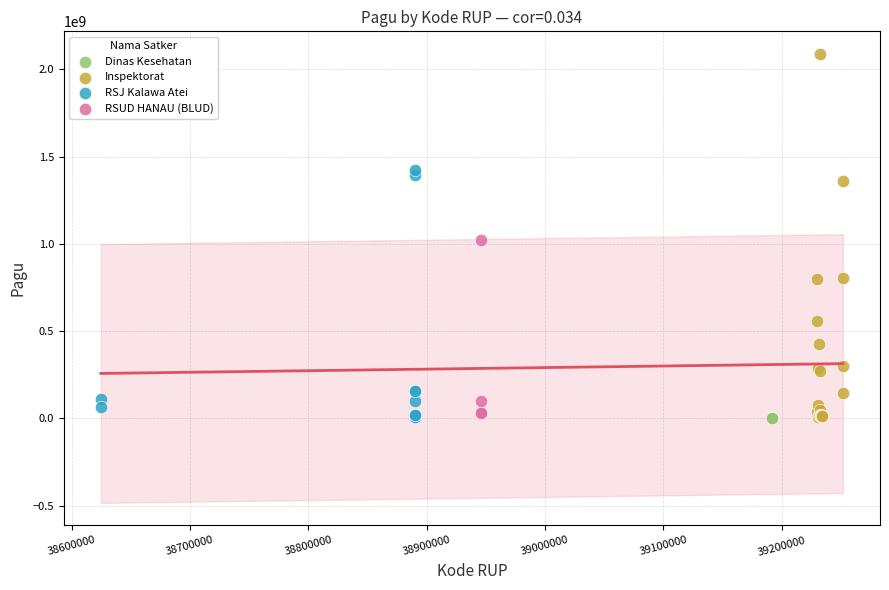

Which series reaches the maximum Y coordinate?

Inspektorat